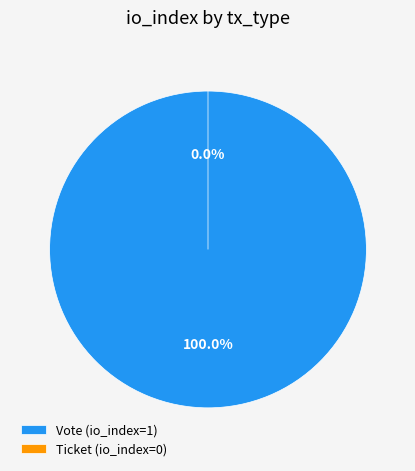

What is the change in value from Vote to Ticket?

-1